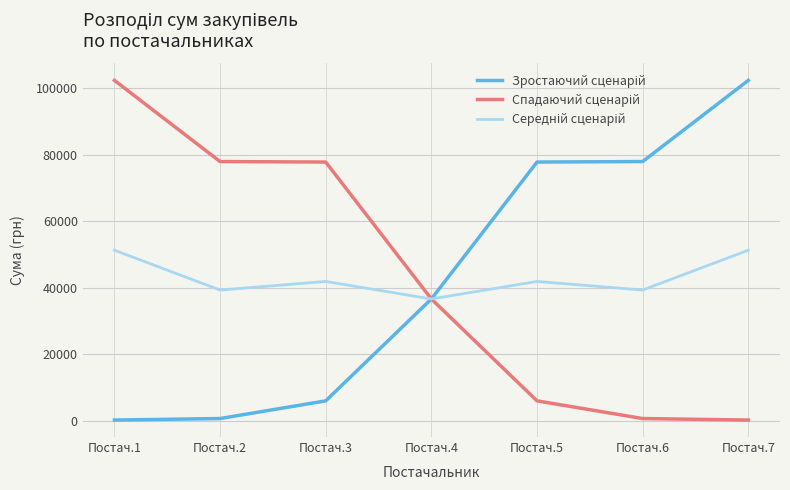

What is the total value across all series at Постач.5?

125697.5